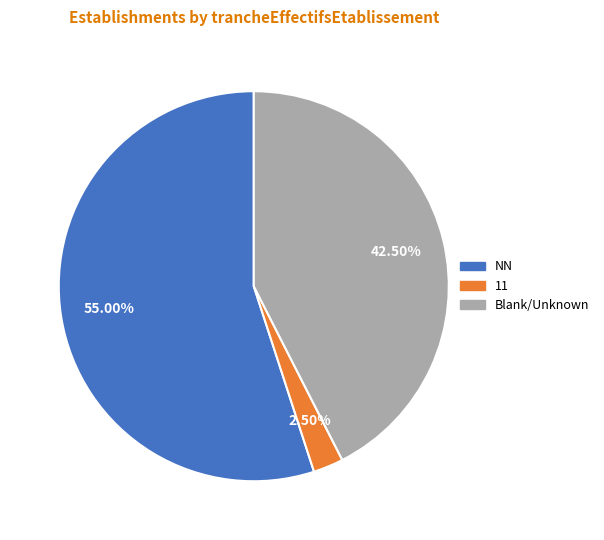

Which has a higher value, NN or 11?

NN